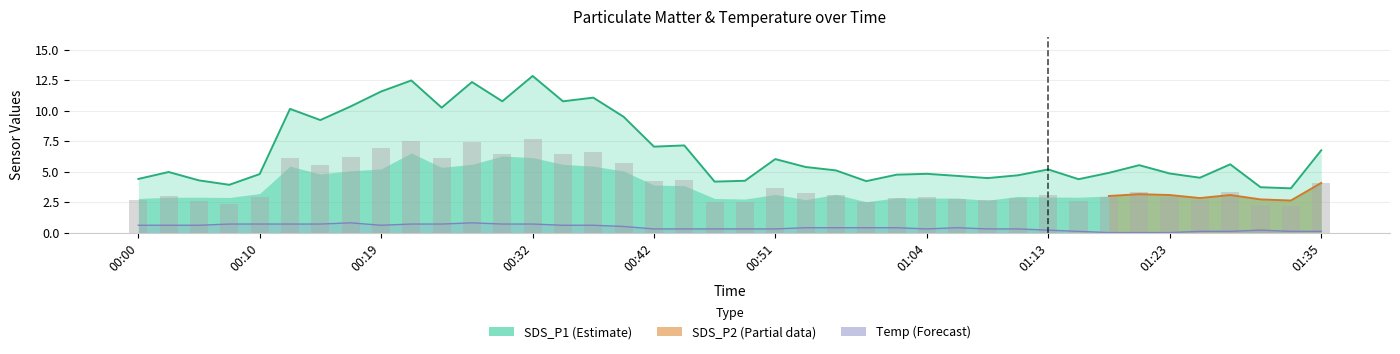

What is the difference between the maximum and minimum values in the Temp series?

0.8